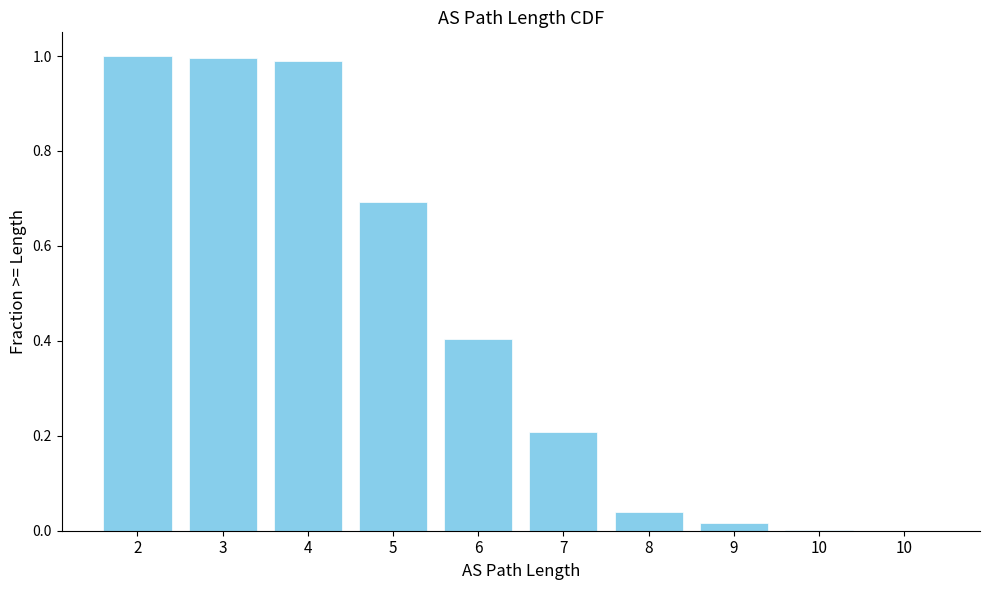

How many categories are shown in the chart?

10